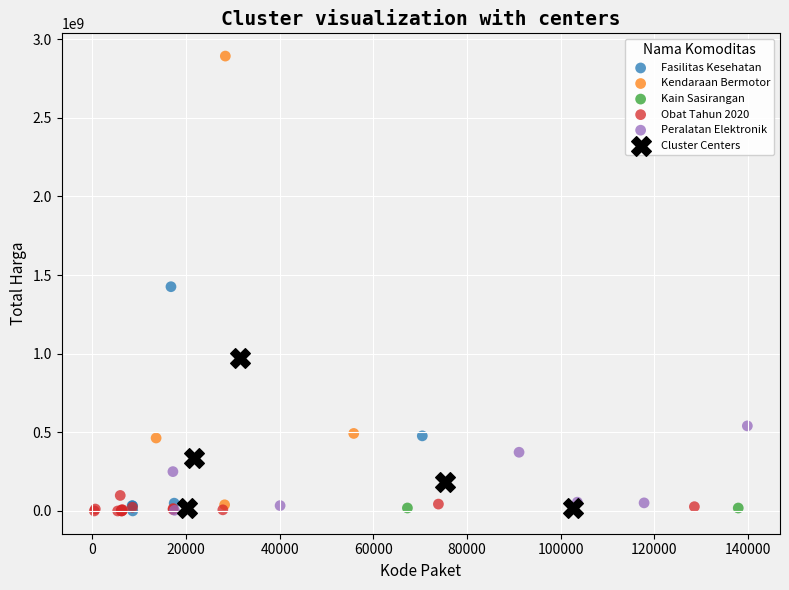

Which series reaches the maximum Y coordinate?

Kendaraan Bermotor